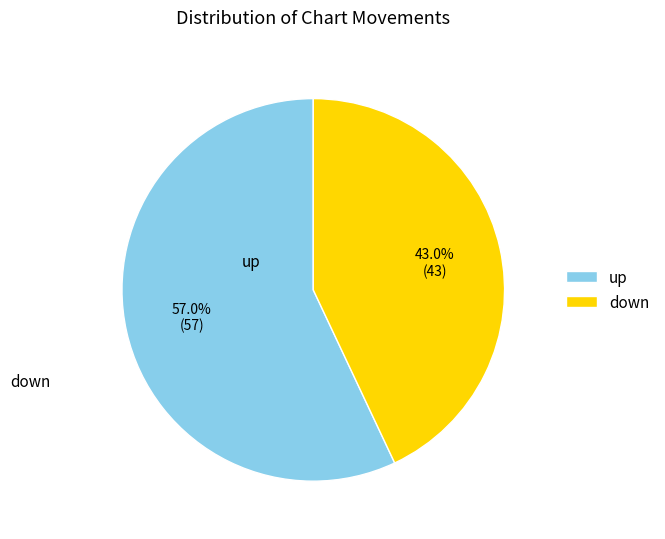

Does any single category account for the majority?

Yes